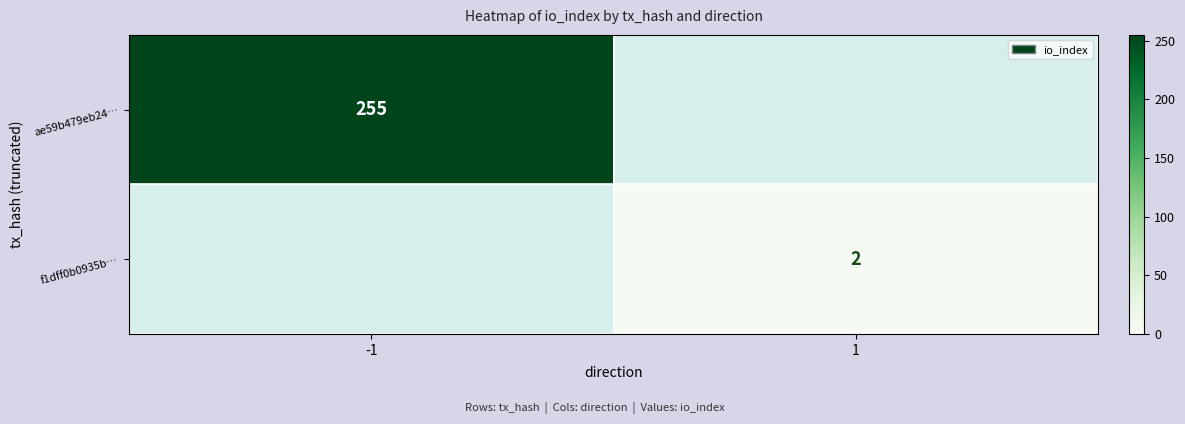

Which category has the highest value across all series?

-1